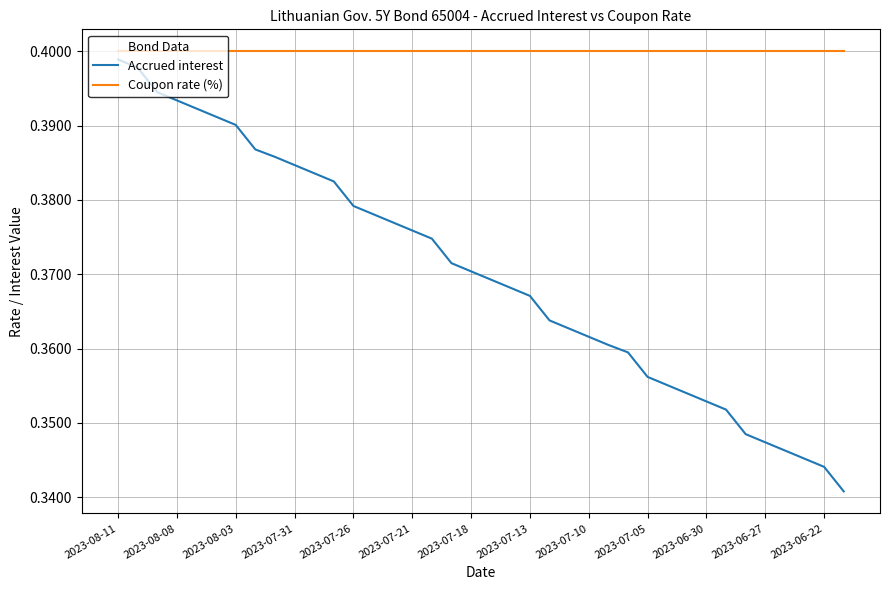

Which series has the largest total across all categories?

Coupon rate (%)